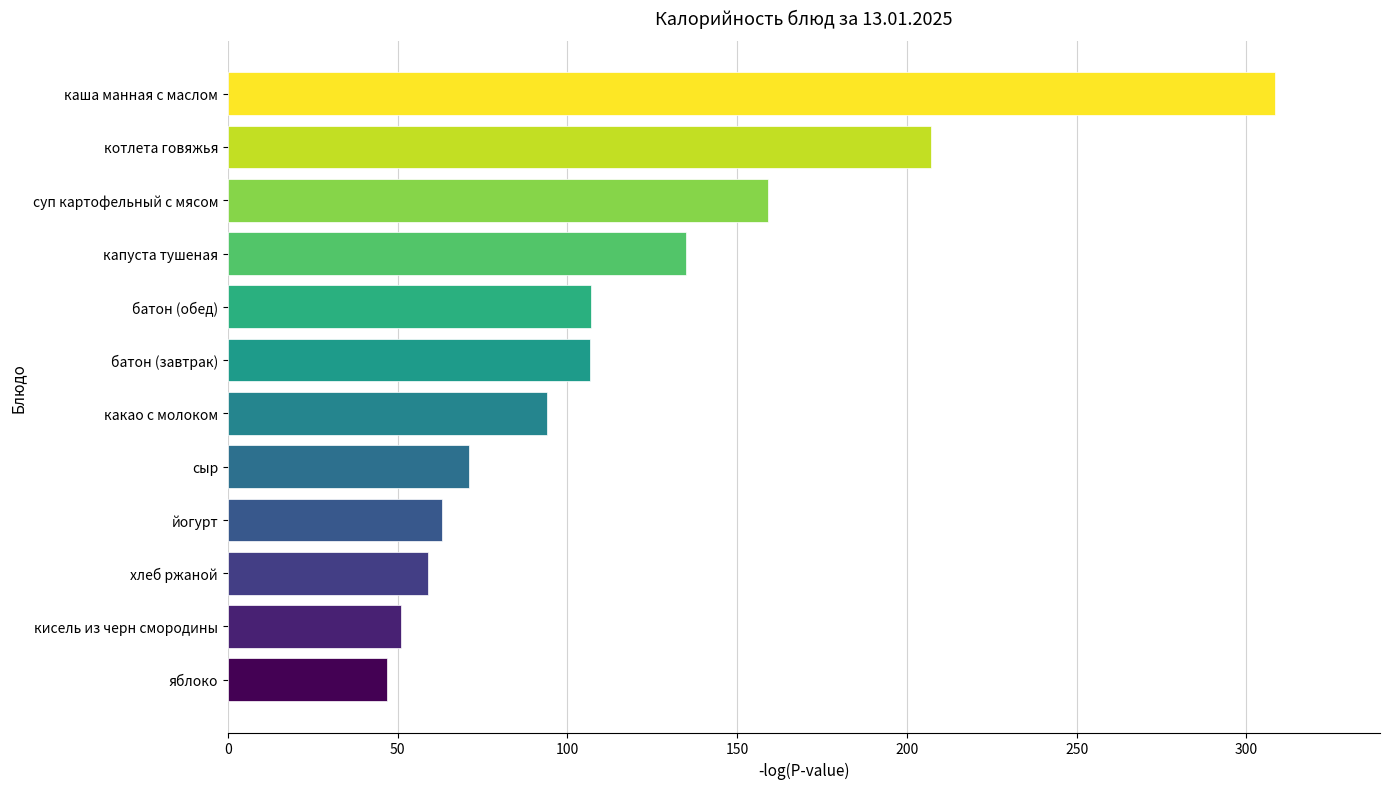

What is the average value?

117.3